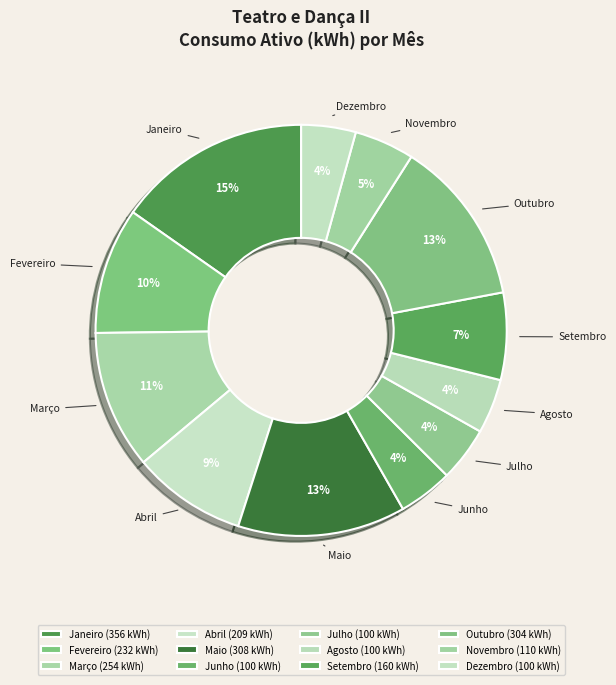

Combined, do Janeiro and Junho account for over 50%?

No